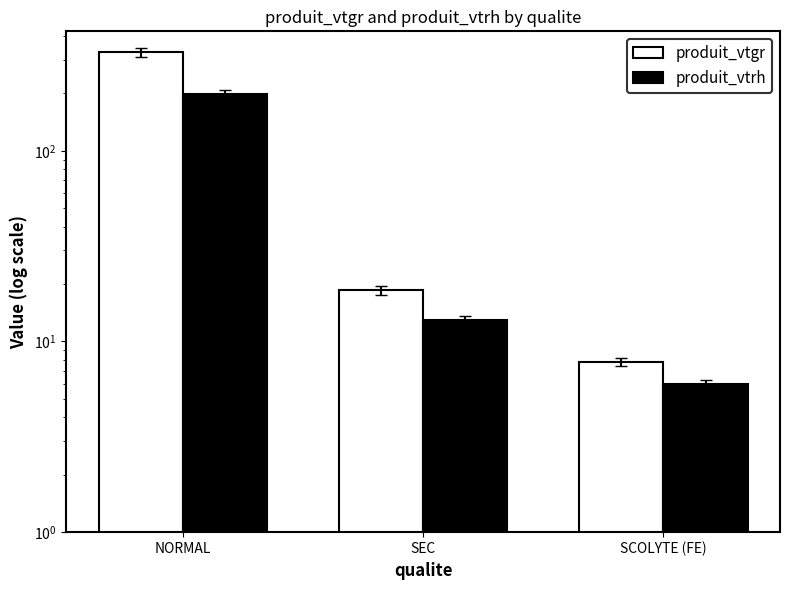

What is the lowest value of the produit_vtrh series?

6.0